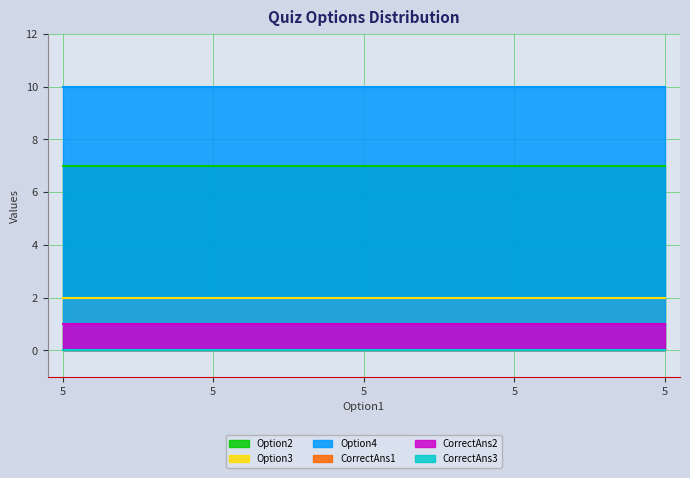

Which series has the largest range (max minus min)?

Option2